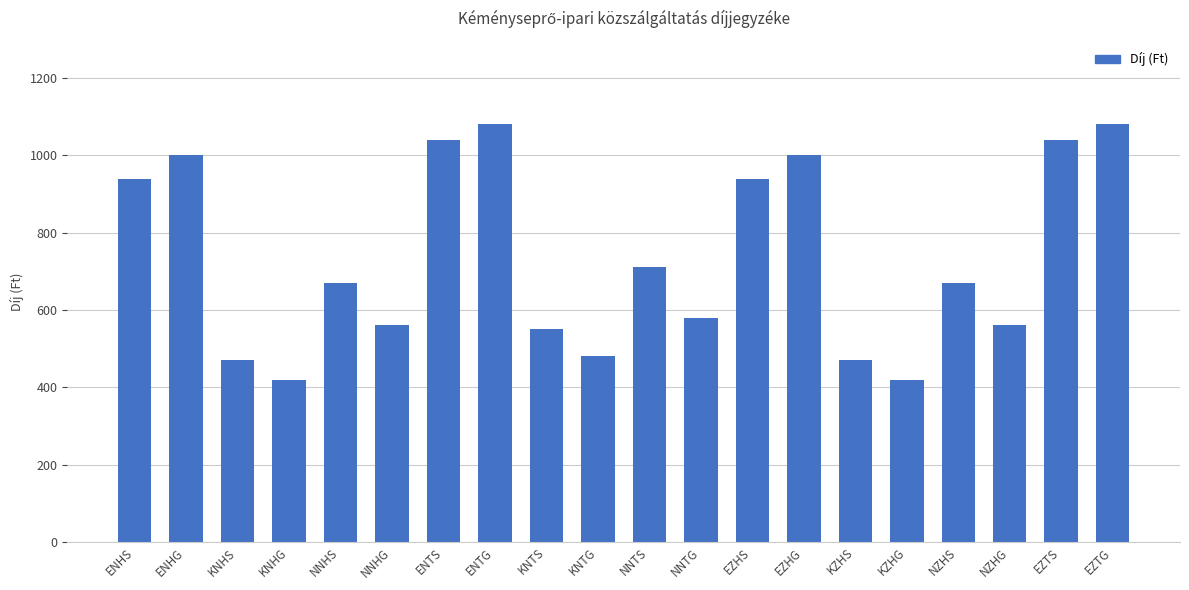

The chart shows a value of 1542 at ENHS. True or false?

False